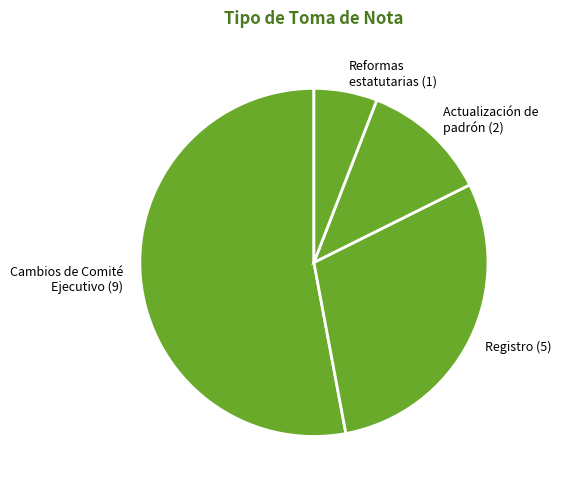

Do Registro (5) and Actualización de padrón (2) together represent more than half of the pie?

No